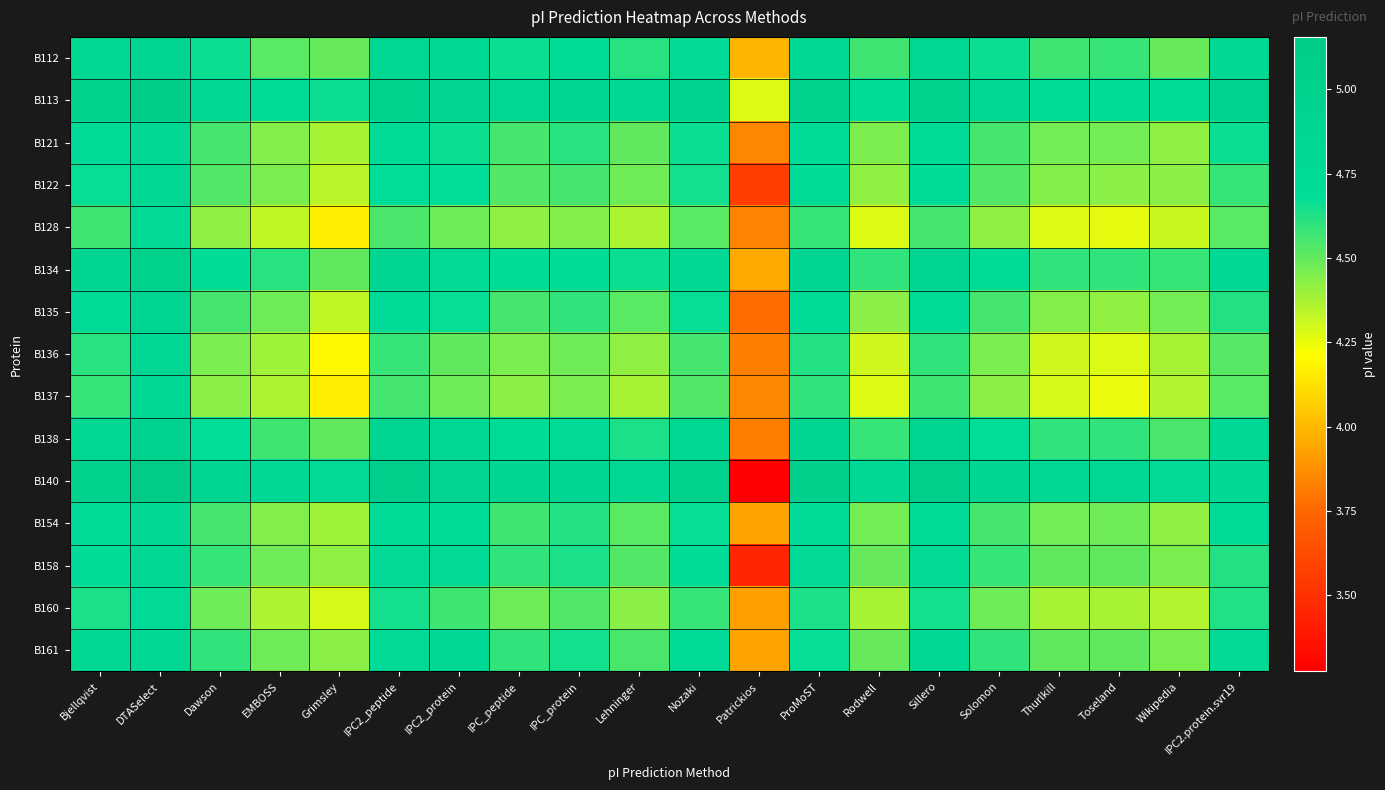

Reading left to right, extract all data points from this chart.

B112: Bjellqvist=4.8	DTASelect=4.9	Dawson=4.7	EMBOSS=4.5	Grimsley=4.5	IPC2_peptide=4.8	IPC2_protein=4.8	IPC_peptide=4.7	IPC_protein=4.7	Lehninger=4.6	Nozaki=4.8	Patrickios=4.0	ProMoST=4.8	Rodwell=4.6	Sillero=4.8	Solomon=4.7	Thurlkill=4.6	Toseland=4.6	Wikipedia=4.5	IPC2.protein.svr19=4.8
B113: Bjellqvist=5.0	DTASelect=5.1	Dawson=4.8	EMBOSS=4.7	Grimsley=4.7	IPC2_peptide=5.0	IPC2_protein=4.9	IPC_peptide=4.8	IPC_protein=4.9	Lehninger=4.8	Nozaki=4.9	Patrickios=4.3	ProMoST=5.0	Rodwell=4.7	Sillero=5.0	Solomon=4.8	Thurlkill=4.7	Toseland=4.7	Wikipedia=4.7	IPC2.protein.svr19=5.0
B121: Bjellqvist=4.7	DTASelect=4.8	Dawson=4.6	EMBOSS=4.4	Grimsley=4.4	IPC2_peptide=4.7	IPC2_protein=4.7	IPC_peptide=4.6	IPC_protein=4.6	Lehninger=4.5	Nozaki=4.7	Patrickios=3.8	ProMoST=4.7	Rodwell=4.5	Sillero=4.7	Solomon=4.6	Thurlkill=4.5	Toseland=4.5	Wikipedia=4.4	IPC2.protein.svr19=4.7
B122: Bjellqvist=4.7	DTASelect=4.8	Dawson=4.5	EMBOSS=4.5	Grimsley=4.3	IPC2_peptide=4.7	IPC2_protein=4.7	IPC_peptide=4.5	IPC_protein=4.6	Lehninger=4.5	Nozaki=4.6	Patrickios=3.6	ProMoST=4.7	Rodwell=4.4	Sillero=4.7	Solomon=4.5	Thurlkill=4.4	Toseland=4.4	Wikipedia=4.4	IPC2.protein.svr19=4.6
B128: Bjellqvist=4.6	DTASelect=4.7	Dawson=4.4	EMBOSS=4.3	Grimsley=4.2	IPC2_peptide=4.5	IPC2_protein=4.5	IPC_peptide=4.4	IPC_protein=4.4	Lehninger=4.4	Nozaki=4.5	Patrickios=3.8	ProMoST=4.6	Rodwell=4.3	Sillero=4.6	Solomon=4.4	Thurlkill=4.3	Toseland=4.3	Wikipedia=4.3	IPC2.protein.svr19=4.5
B134: Bjellqvist=4.9	DTASelect=5.0	Dawson=4.7	EMBOSS=4.6	Grimsley=4.5	IPC2_peptide=4.9	IPC2_protein=4.8	IPC_peptide=4.7	IPC_protein=4.7	Lehninger=4.7	Nozaki=4.8	Patrickios=3.9	ProMoST=4.9	Rodwell=4.6	Sillero=4.9	Solomon=4.7	Thurlkill=4.6	Toseland=4.6	Wikipedia=4.6	IPC2.protein.svr19=4.8
B135: Bjellqvist=4.7	DTASelect=4.9	Dawson=4.6	EMBOSS=4.5	Grimsley=4.3	IPC2_peptide=4.7	IPC2_protein=4.7	IPC_peptide=4.6	IPC_protein=4.6	Lehninger=4.5	Nozaki=4.7	Patrickios=3.8	ProMoST=4.7	Rodwell=4.4	Sillero=4.7	Solomon=4.6	Thurlkill=4.4	Toseland=4.4	Wikipedia=4.5	IPC2.protein.svr19=4.6
B136: Bjellqvist=4.6	DTASelect=4.8	Dawson=4.5	EMBOSS=4.4	Grimsley=4.2	IPC2_peptide=4.6	IPC2_protein=4.5	IPC_peptide=4.5	IPC_protein=4.5	Lehninger=4.4	Nozaki=4.6	Patrickios=3.8	ProMoST=4.6	Rodwell=4.3	Sillero=4.6	Solomon=4.5	Thurlkill=4.3	Toseland=4.3	Wikipedia=4.4	IPC2.protein.svr19=4.5
B137: Bjellqvist=4.6	DTASelect=4.8	Dawson=4.4	EMBOSS=4.4	Grimsley=4.2	IPC2_peptide=4.6	IPC2_protein=4.5	IPC_peptide=4.4	IPC_protein=4.5	Lehninger=4.4	Nozaki=4.5	Patrickios=3.8	ProMoST=4.6	Rodwell=4.3	Sillero=4.6	Solomon=4.4	Thurlkill=4.3	Toseland=4.3	Wikipedia=4.4	IPC2.protein.svr19=4.5
B138: Bjellqvist=4.8	DTASelect=4.9	Dawson=4.7	EMBOSS=4.6	Grimsley=4.5	IPC2_peptide=4.9	IPC2_protein=4.8	IPC_peptide=4.7	IPC_protein=4.7	Lehninger=4.6	Nozaki=4.8	Patrickios=3.8	ProMoST=4.9	Rodwell=4.6	Sillero=4.9	Solomon=4.7	Thurlkill=4.6	Toseland=4.6	Wikipedia=4.5	IPC2.protein.svr19=4.8
B140: Bjellqvist=5.0	DTASelect=5.2	Dawson=4.9	EMBOSS=4.8	Grimsley=4.7	IPC2_peptide=5.1	IPC2_protein=4.9	IPC_peptide=4.9	IPC_protein=4.9	Lehninger=4.8	Nozaki=5.0	Patrickios=3.3	ProMoST=5.0	Rodwell=4.8	Sillero=5.1	Solomon=4.9	Thurlkill=4.8	Toseland=4.8	Wikipedia=4.7	IPC2.protein.svr19=4.8
B154: Bjellqvist=4.7	DTASelect=4.8	Dawson=4.6	EMBOSS=4.4	Grimsley=4.4	IPC2_peptide=4.7	IPC2_protein=4.7	IPC_peptide=4.6	IPC_protein=4.6	Lehninger=4.5	Nozaki=4.7	Patrickios=3.9	ProMoST=4.7	Rodwell=4.5	Sillero=4.7	Solomon=4.6	Thurlkill=4.5	Toseland=4.5	Wikipedia=4.4	IPC2.protein.svr19=4.7
B158: Bjellqvist=4.7	DTASelect=4.8	Dawson=4.6	EMBOSS=4.5	Grimsley=4.4	IPC2_peptide=4.8	IPC2_protein=4.7	IPC_peptide=4.6	IPC_protein=4.6	Lehninger=4.5	Nozaki=4.7	Patrickios=3.5	ProMoST=4.7	Rodwell=4.5	Sillero=4.8	Solomon=4.6	Thurlkill=4.5	Toseland=4.5	Wikipedia=4.5	IPC2.protein.svr19=4.6
B160: Bjellqvist=4.6	DTASelect=4.7	Dawson=4.5	EMBOSS=4.4	Grimsley=4.3	IPC2_peptide=4.6	IPC2_protein=4.6	IPC_peptide=4.5	IPC_protein=4.5	Lehninger=4.4	Nozaki=4.6	Patrickios=3.9	ProMoST=4.6	Rodwell=4.4	Sillero=4.6	Solomon=4.5	Thurlkill=4.4	Toseland=4.4	Wikipedia=4.4	IPC2.protein.svr19=4.6
B161: Bjellqvist=4.8	DTASelect=4.8	Dawson=4.6	EMBOSS=4.5	Grimsley=4.4	IPC2_peptide=4.8	IPC2_protein=4.8	IPC_peptide=4.6	IPC_protein=4.6	Lehninger=4.5	Nozaki=4.7	Patrickios=3.9	ProMoST=4.7	Rodwell=4.5	Sillero=4.8	Solomon=4.6	Thurlkill=4.5	Toseland=4.5	Wikipedia=4.5	IPC2.protein.svr19=4.7